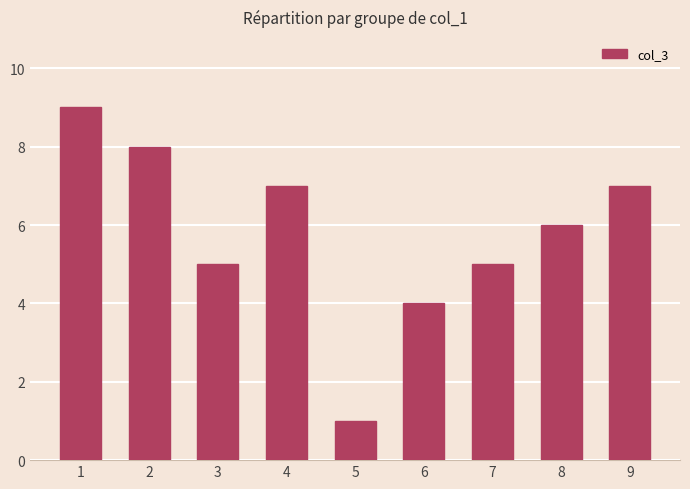

What value does the data have at 5?

1